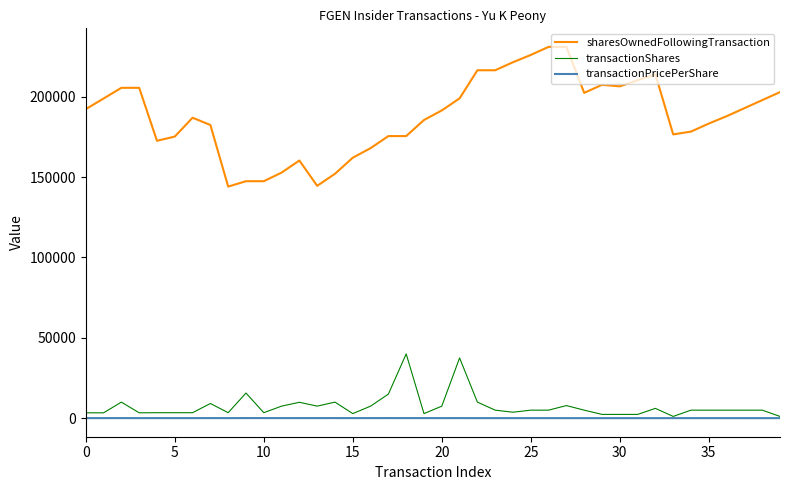

List the series in order of their peak value, highest first.

sharesOwnedFollowingTransaction, transactionShares, transactionPricePerShare